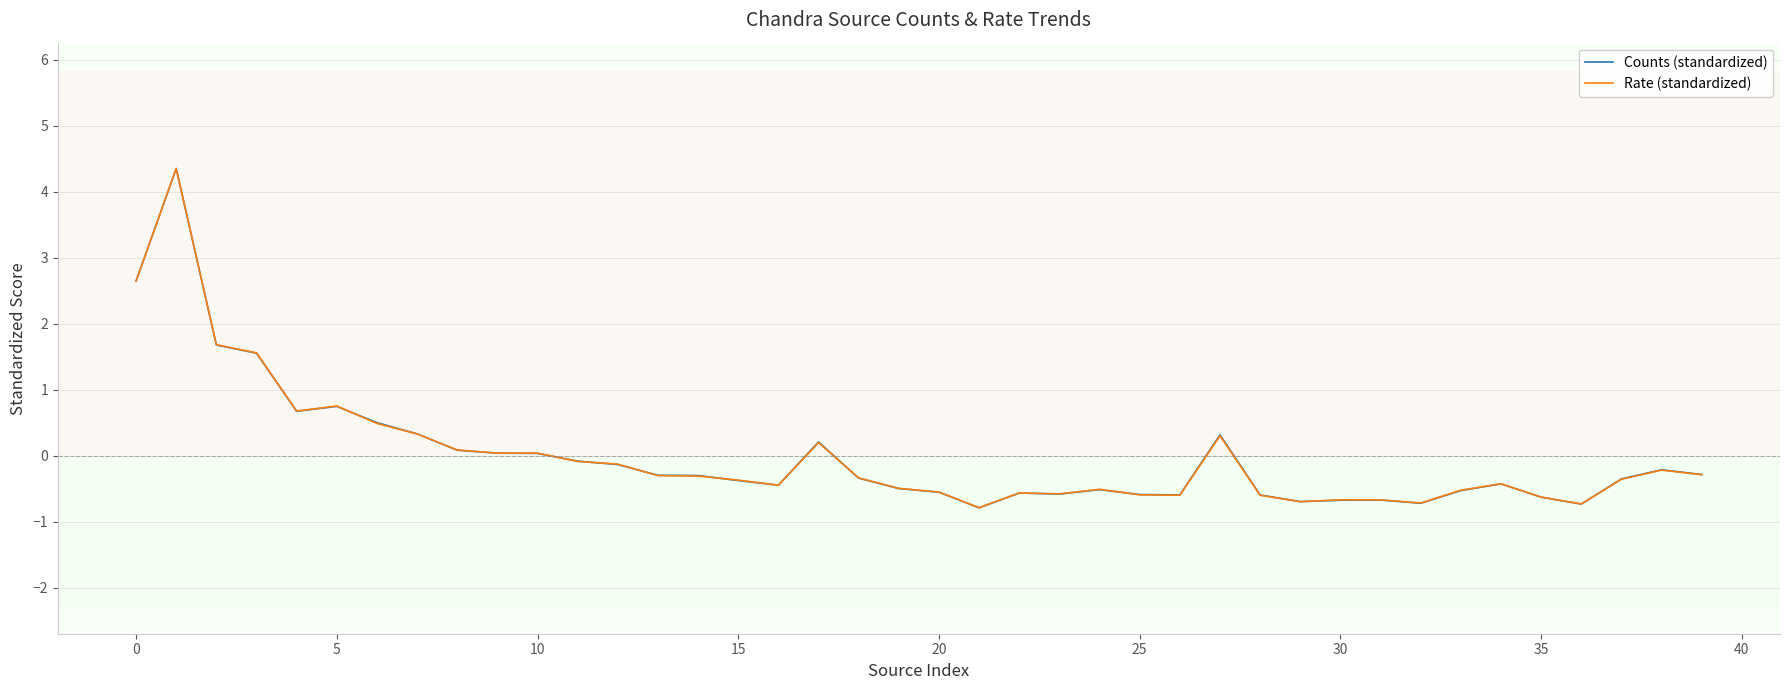

What is the maximum value for Rate (standardized)?

4.3